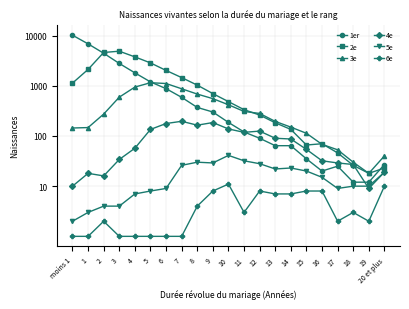

What position from the left is 9?

10